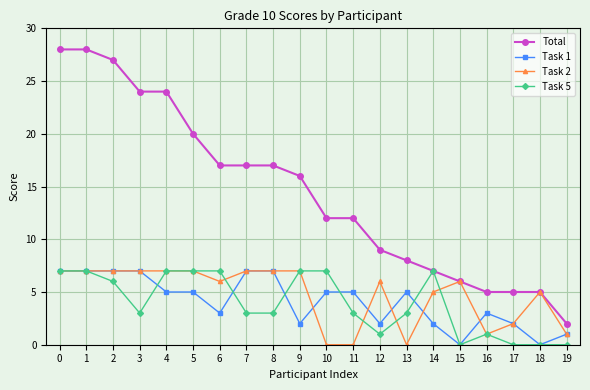

Which series has the widest spread of values?

Total